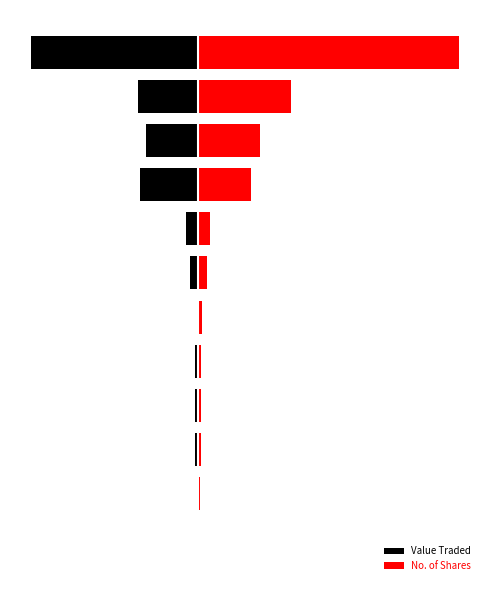

The value of Value Traded at 5 is -263. True or false?

False